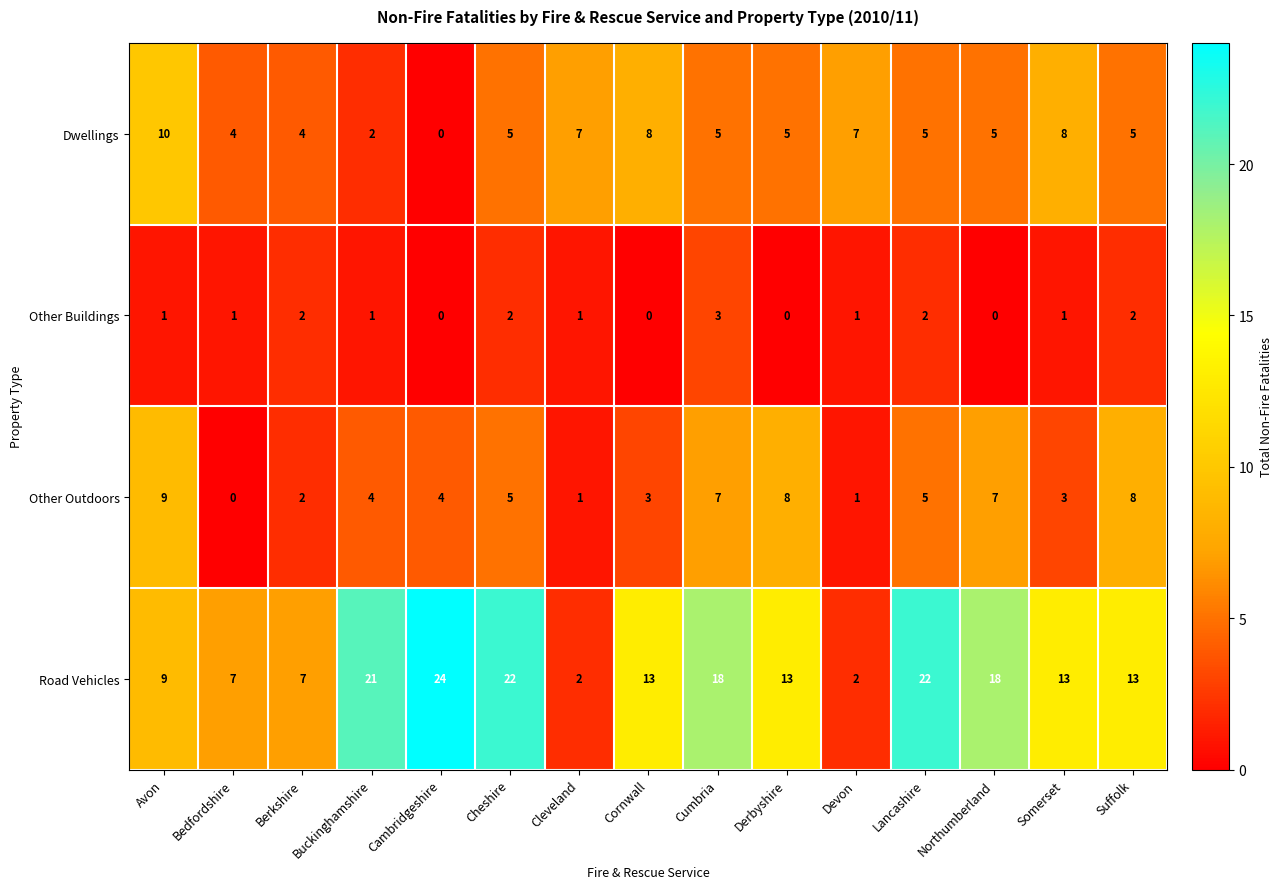

What is the total value across all series at Lancashire?

34